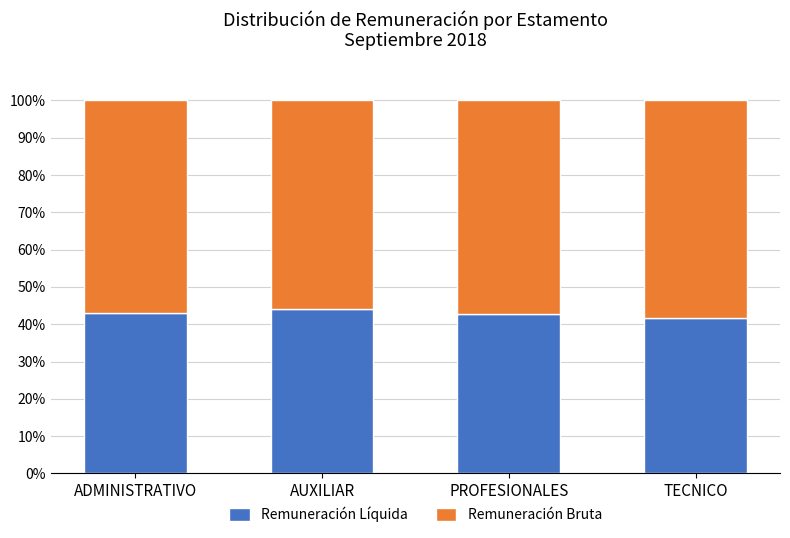

What value does the Remuneración Líquida series have at AUXILIAR?

44.0